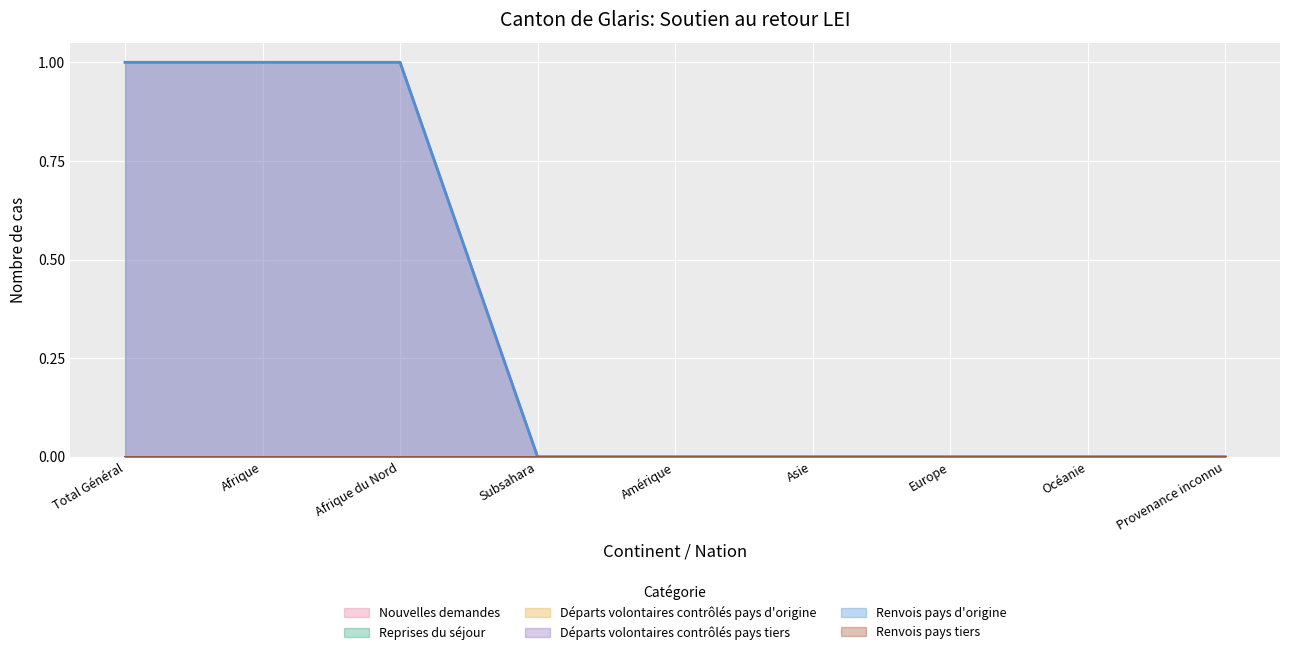

True or false: Reprises du séjour has more than 1 interior local peaks.

False